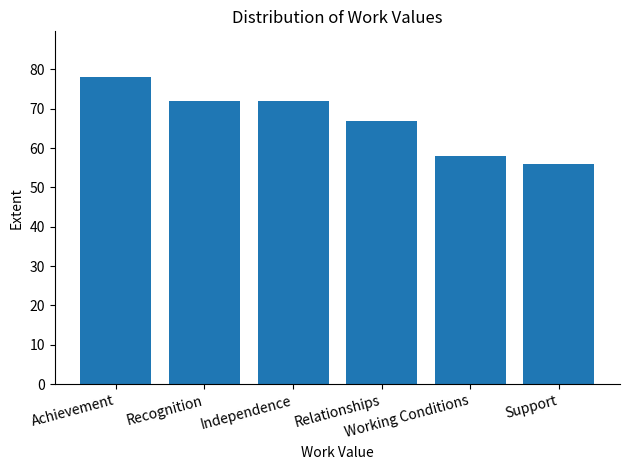

Which has a higher value, Working Conditions or Achievement?

Achievement